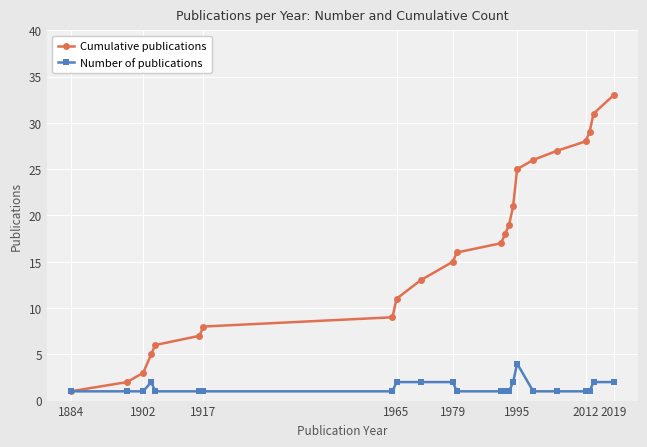

Reading left to right, what are all the values shown in this chart?

Cumulative publications: 1	2	3	5	6	7	8	9	11	13	15	16	17	18	19	21	25	26	27	28	29	31	33
Number of publications: 1	1	1	2	1	1	1	1	2	2	2	1	1	1	1	2	4	1	1	1	1	2	2